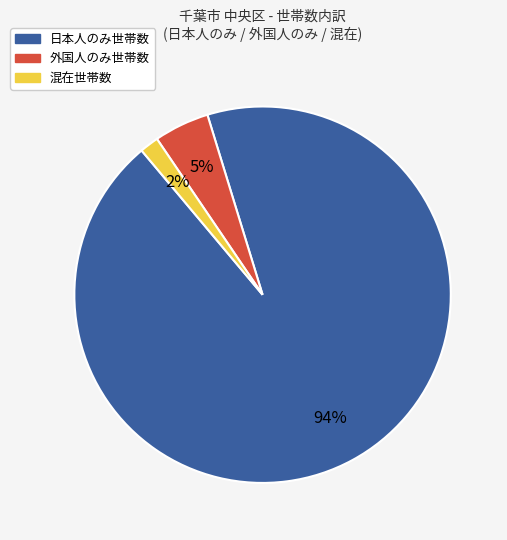

Does any single category account for the majority?

Yes